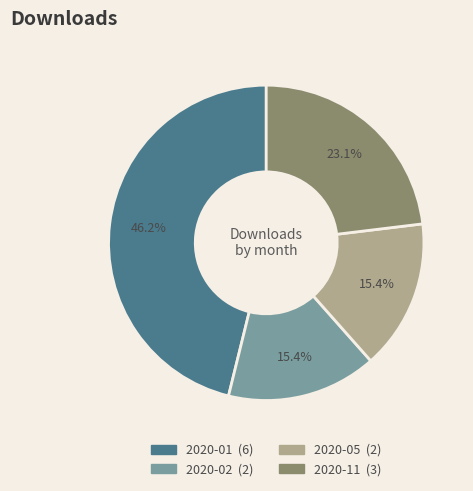

What is the total percentage of 2020-02 and 2020-05?

30.8%